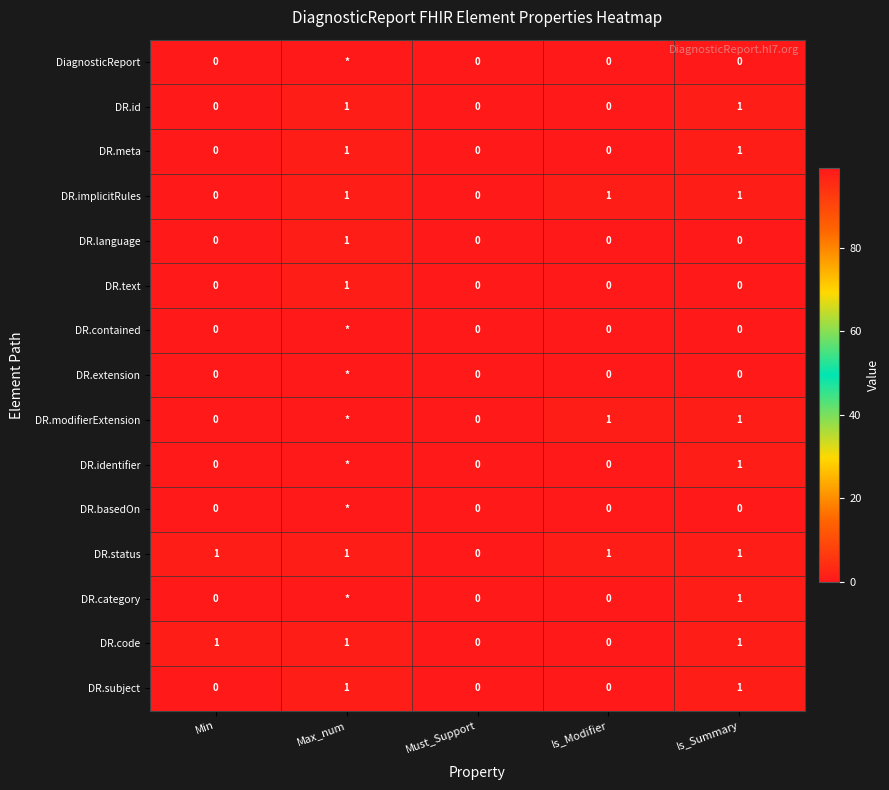

At which category is the sum across all series the highest?

Max_num